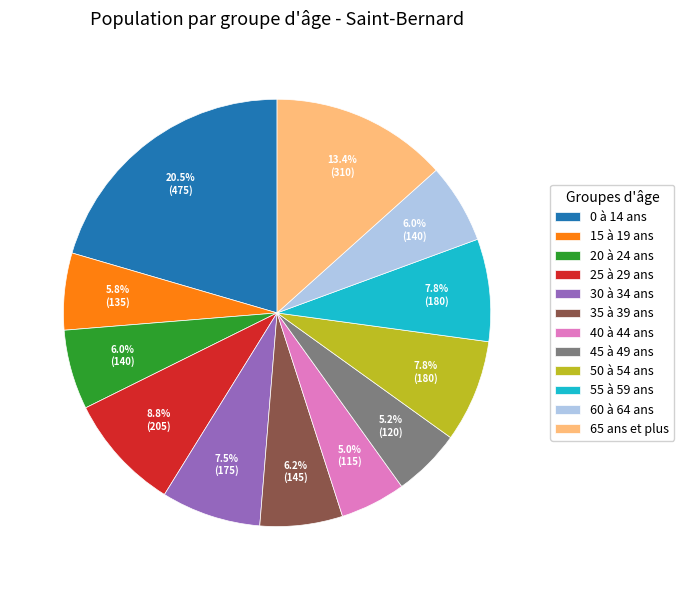

The 0 à 14 ans slice represents 30% of the pie. True or false?

False